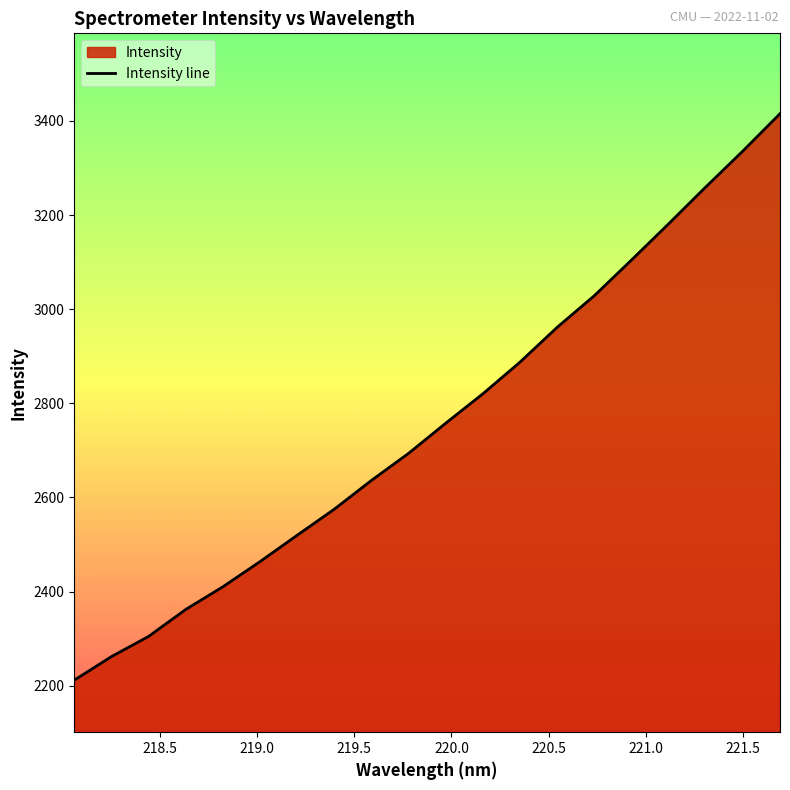

What is the difference between the maximum and minimum values?

1203.9